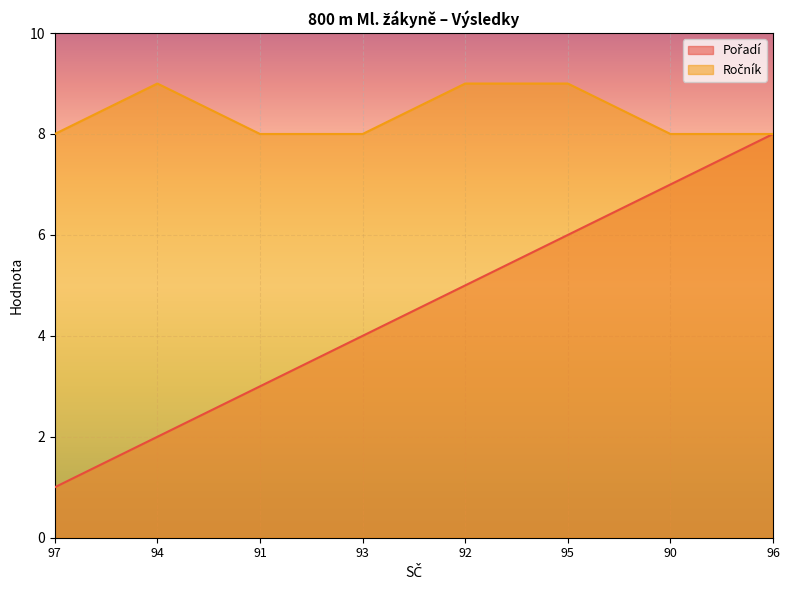

True or false: Pořadí and Ročník cross at least once.

False